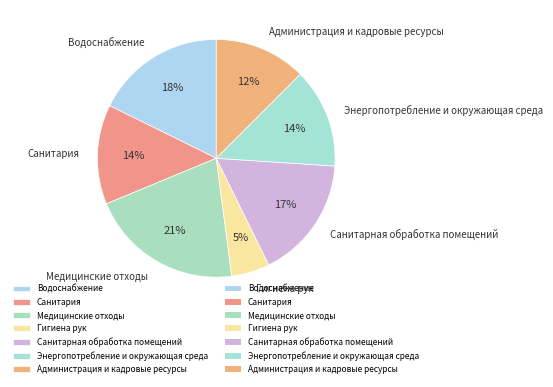

Is there any slice that represents more than half of the pie?

No